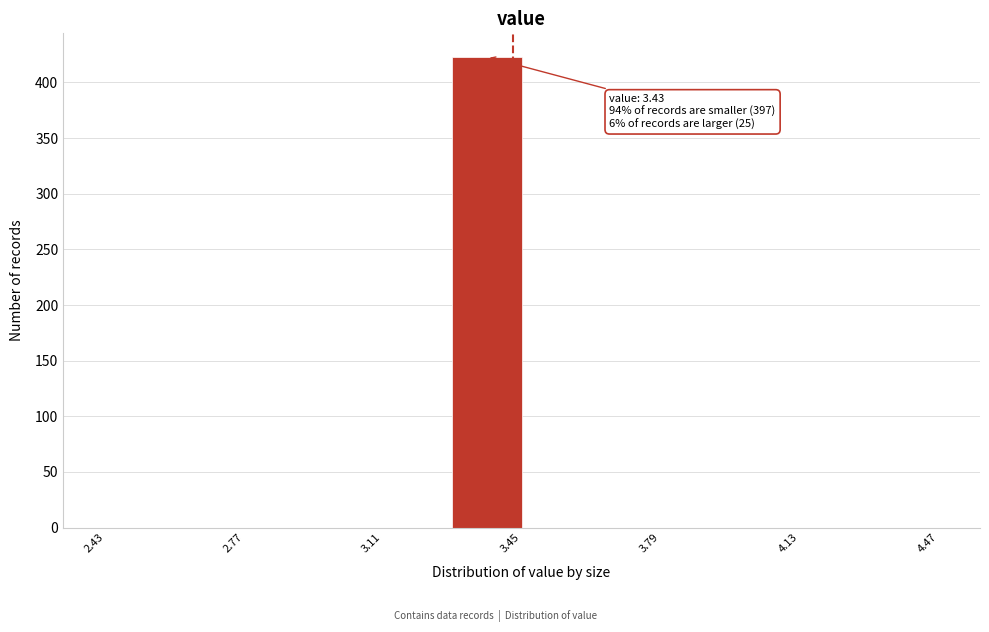

Around what value on the x-axis is the tallest bar? Give the approximate position of its centre, as read against the axis.

3.35